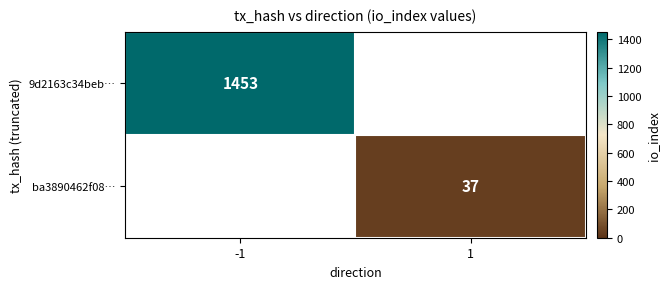

Is it true that 9d2163c34beb… equals 2363 at -1?

False